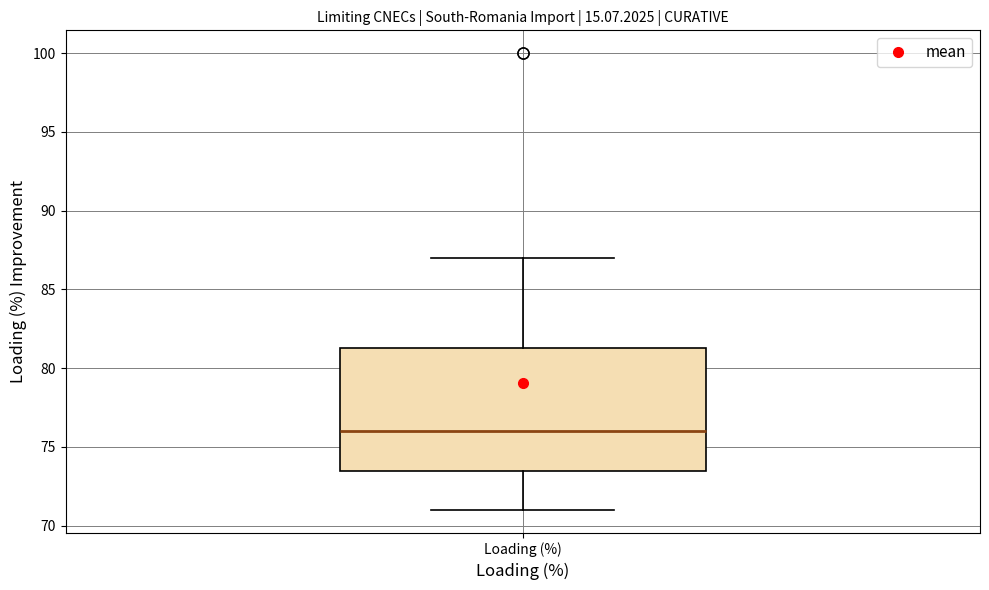

Read this box plot against the y-axis: the position of the median line, the range covered by the box, and the ends of both whiskers. The values are not printed on the chart, so give them approximately, as read against the axis.

median 76.0, box 73.5 to 81.5, whiskers 71.0 to 87.0